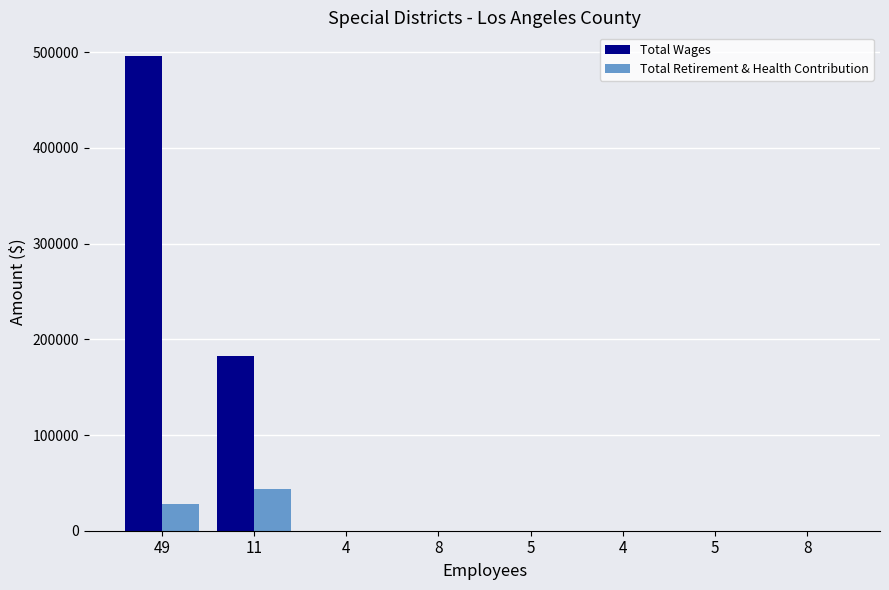

How many values in the Total Retirement & Health Contribution series exceed 0?

2